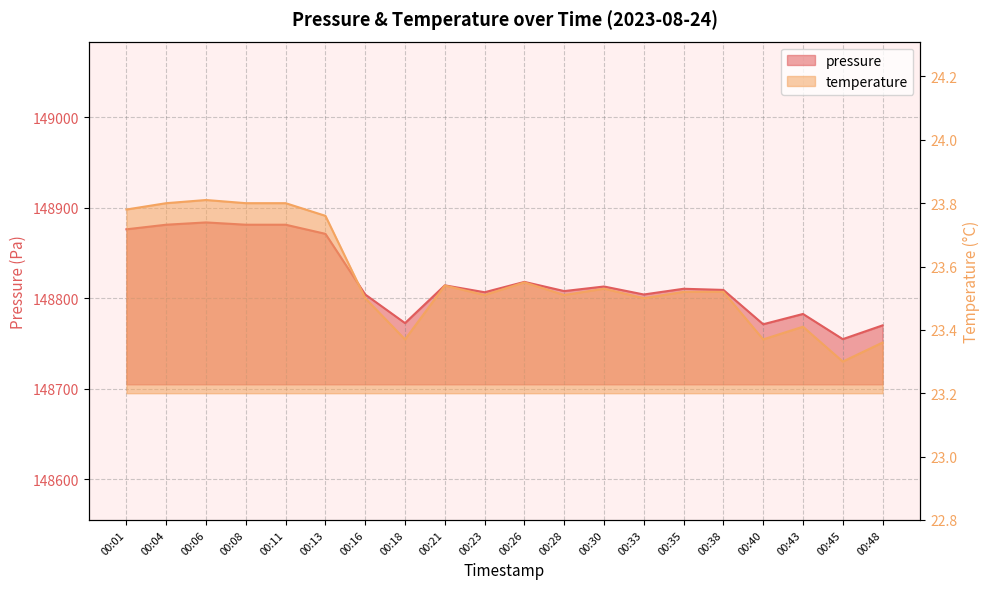

What is the minimum value shown in the chart?

23.3